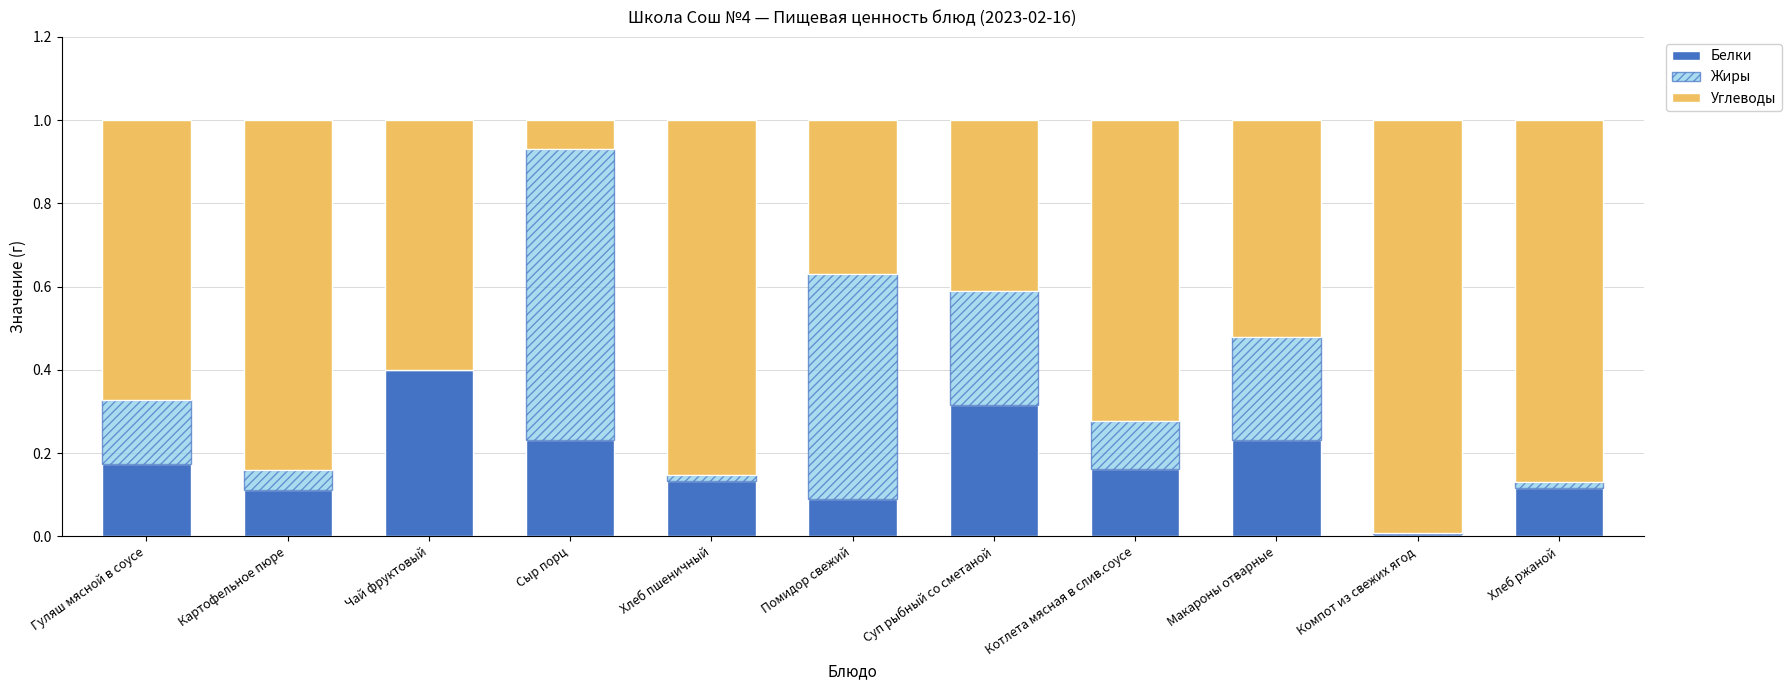

Is it true that Белки equals 0.4 at Чай фруктовый?

True